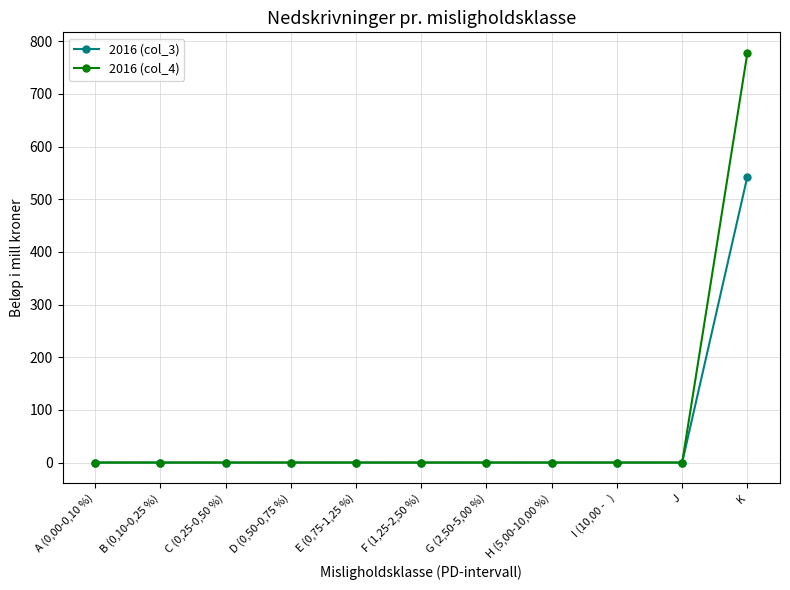

What is the label of the 9th point from the right?

C (0,25-0,50 %)